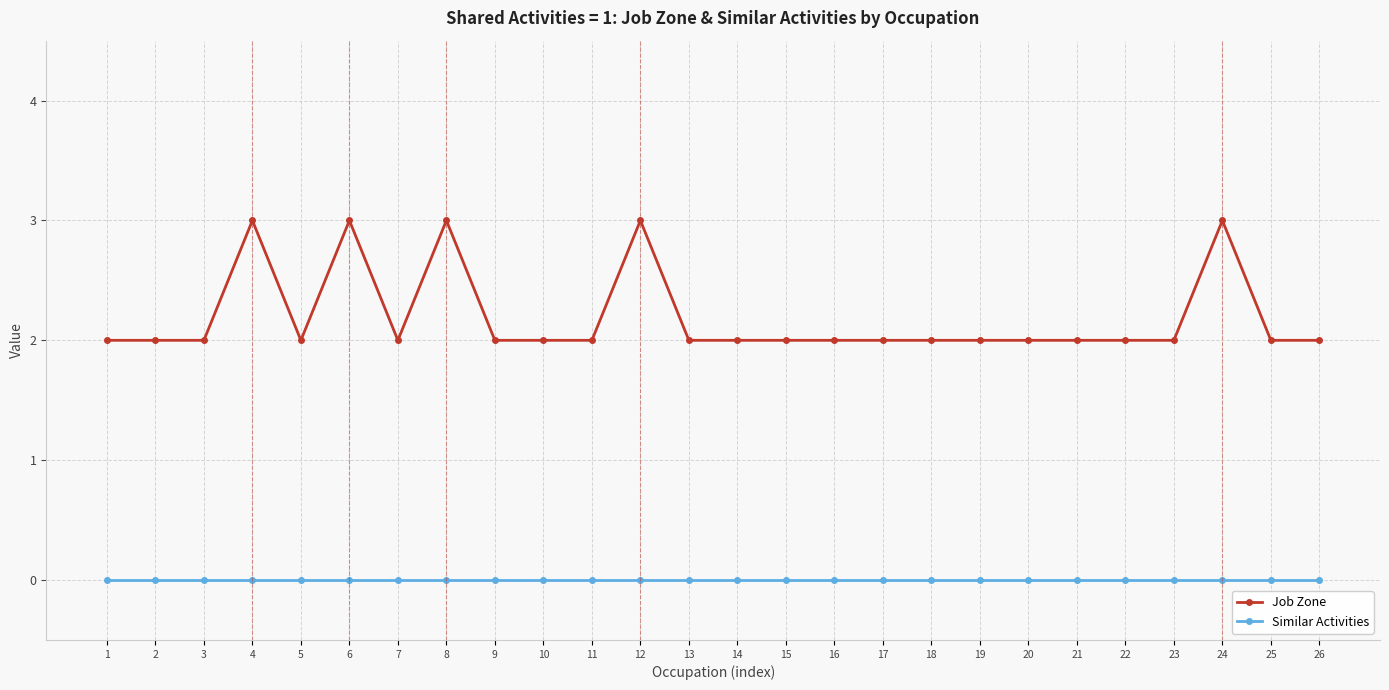

Which series has the largest total across all categories?

Job Zone